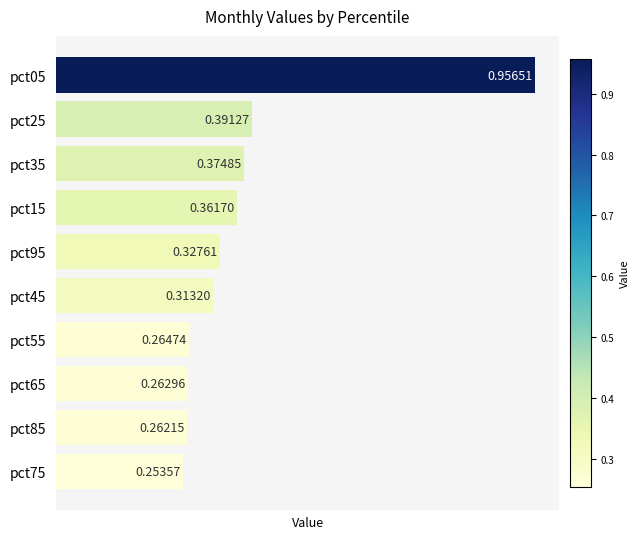

Rank the categories by value from lowest to highest.

pct75, pct85, pct65, pct55, pct45, pct95, pct15, pct35, pct25, pct05